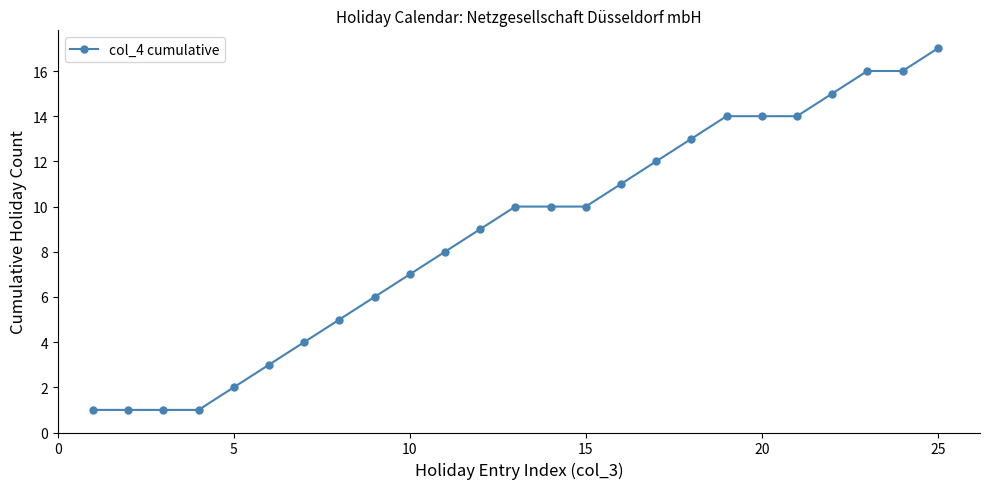

What is the maximum value shown in the chart?

17